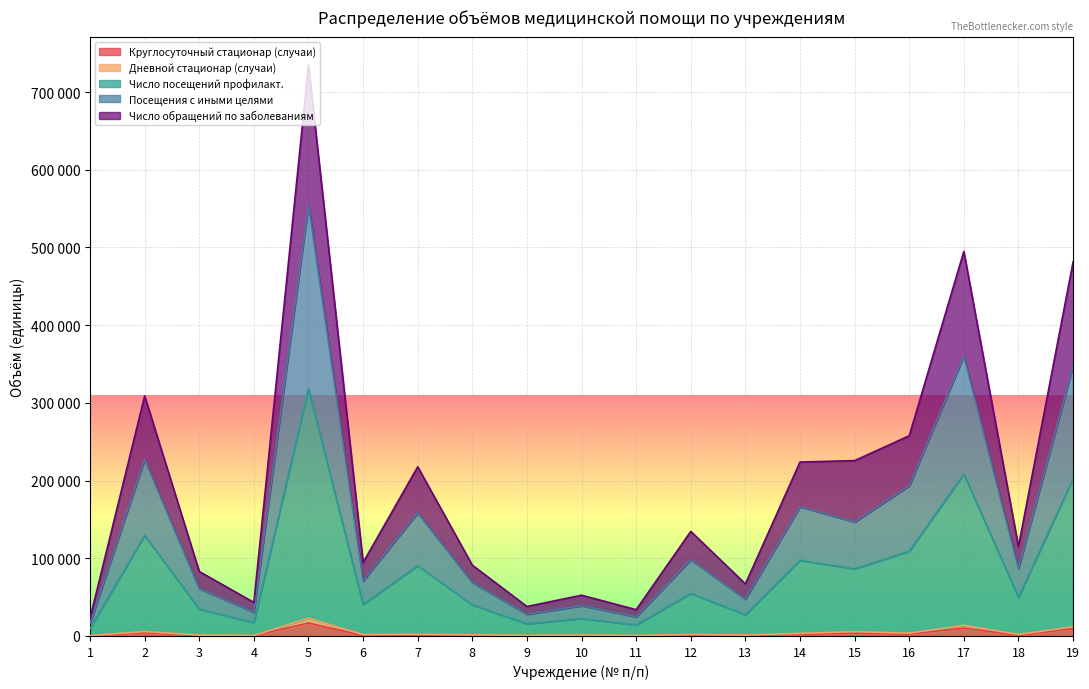

Does the chart display data point markers on the line(s)?

No